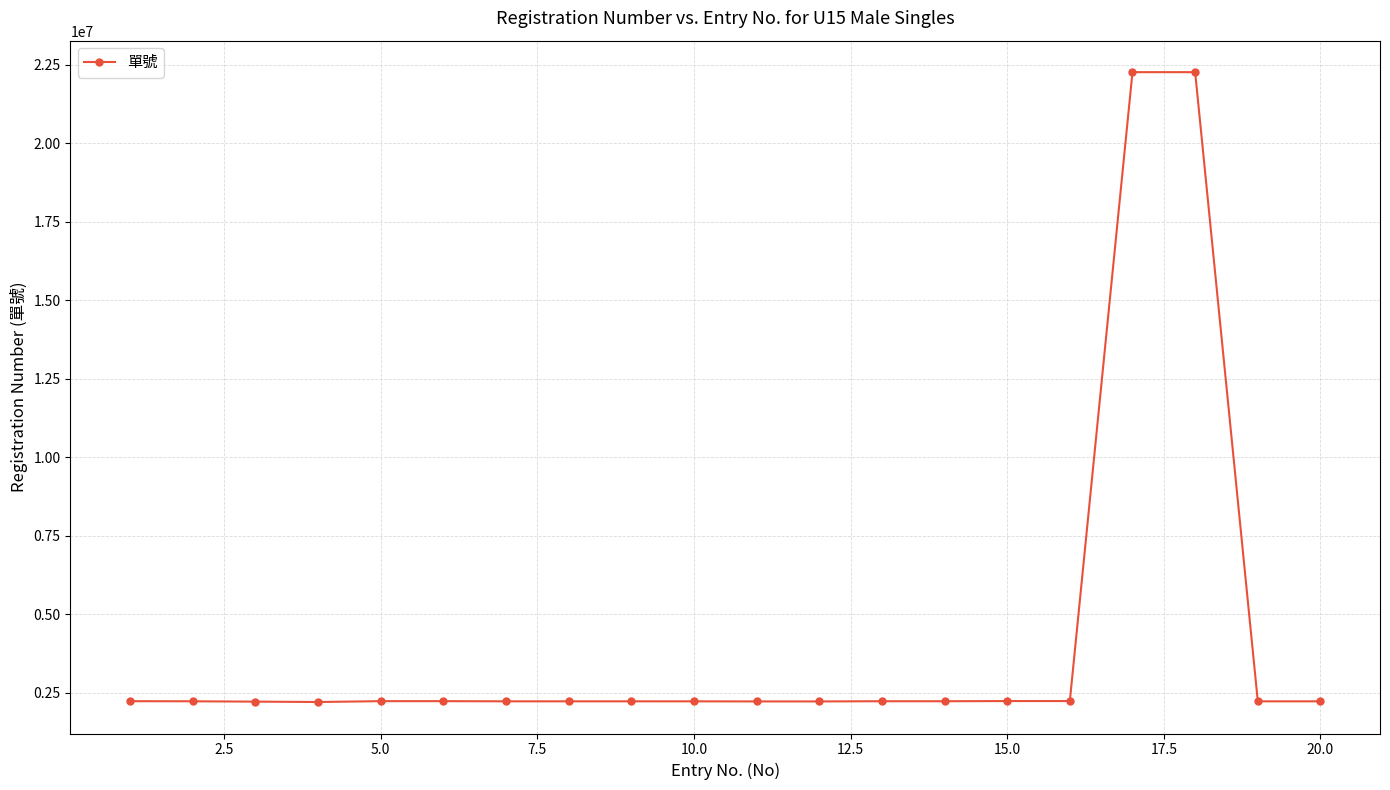

What is the smallest value displayed?

2199929